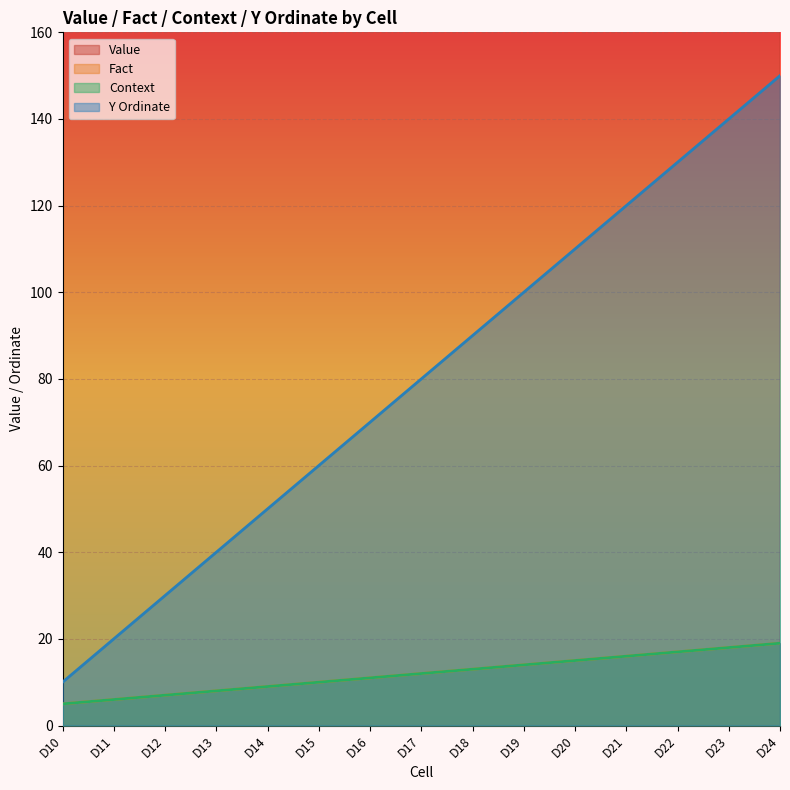

Where is Value nearest to the value 8000?

D17